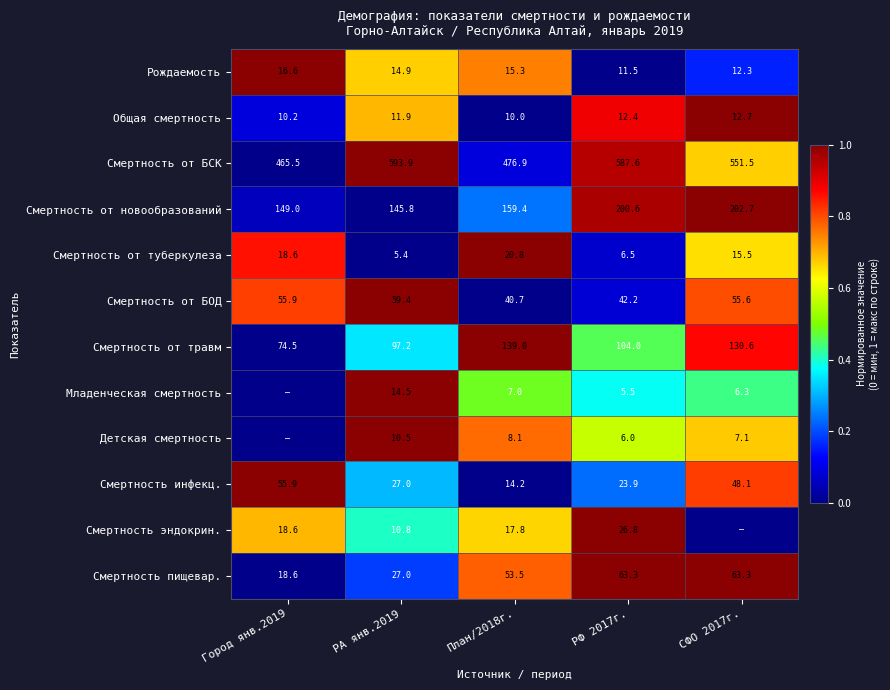

How many values in the Смертность от туберкулеза series are below 15?

2